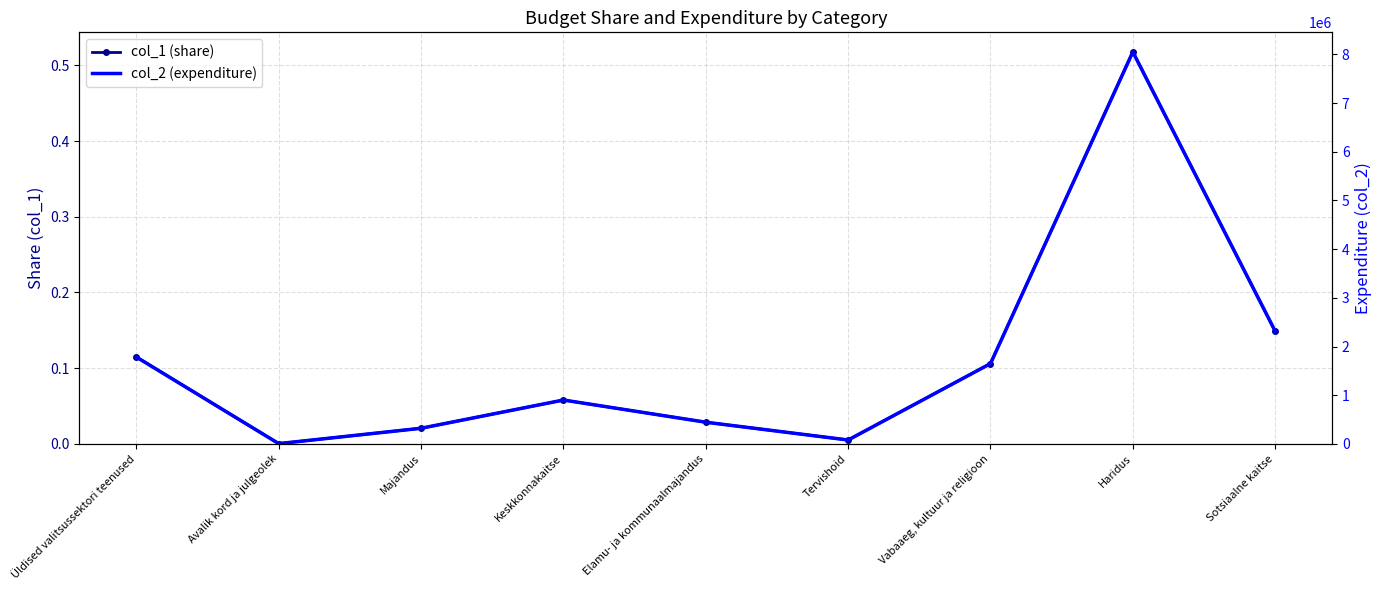

What is the greatest value displayed?

8051009.0